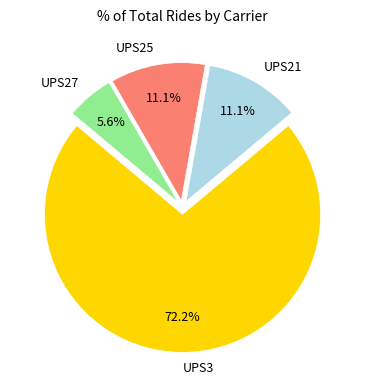

Count the number of slices in the pie.

4